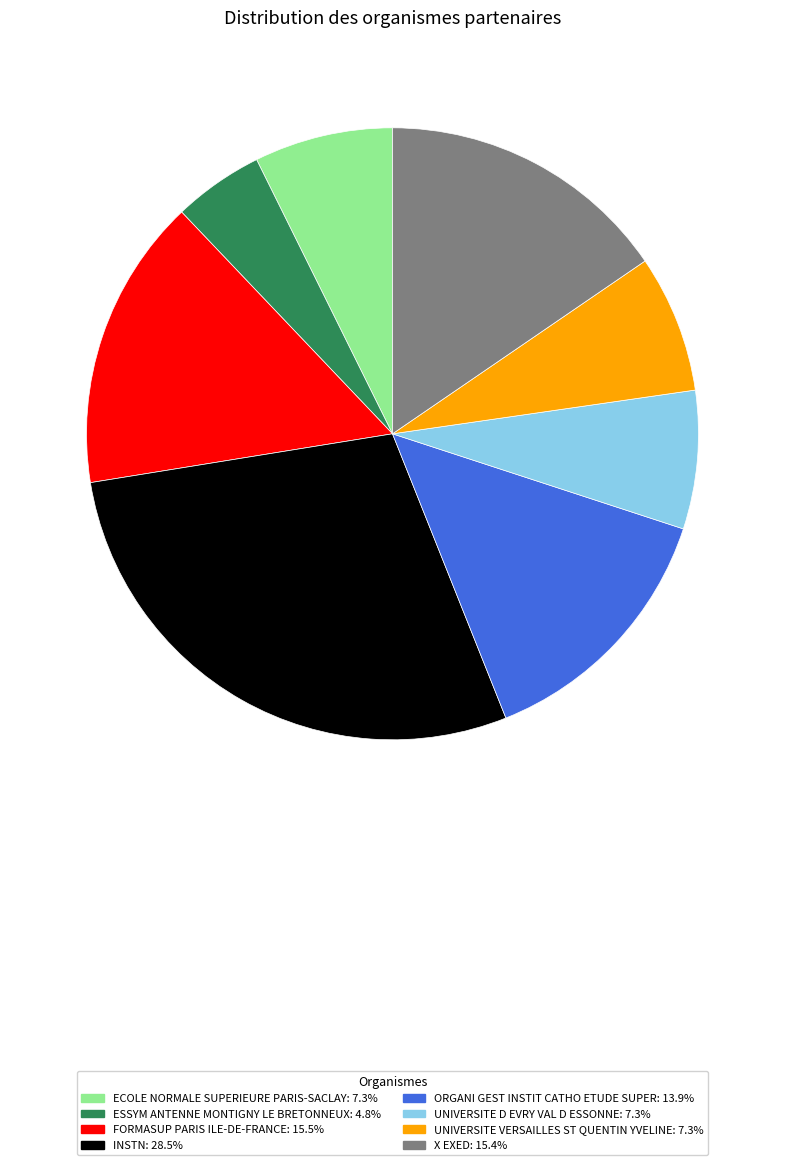

Does FORMASUP PARIS ILE-DE-FRANCE represent more than half of the total?

No